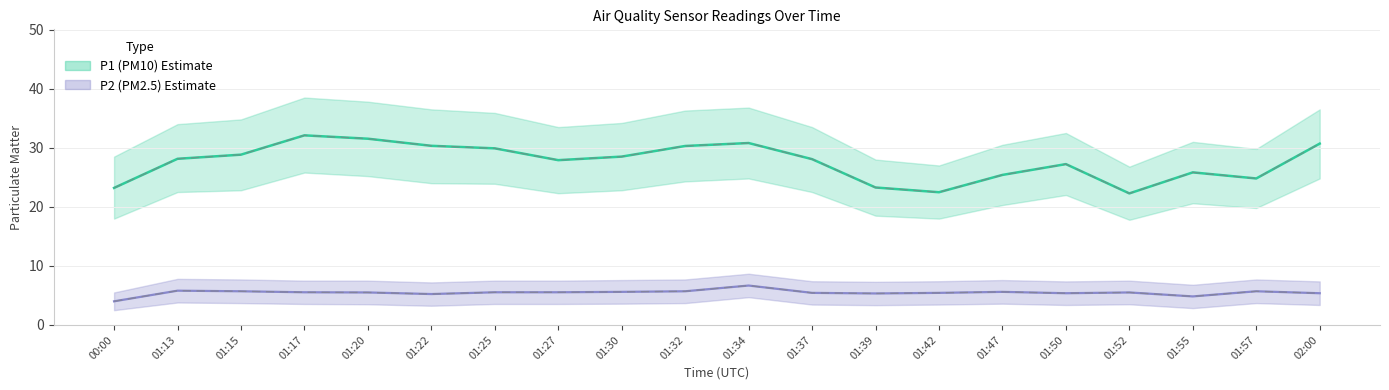

What is the difference between the maximum and second lowest values in the P1 series?

9.6